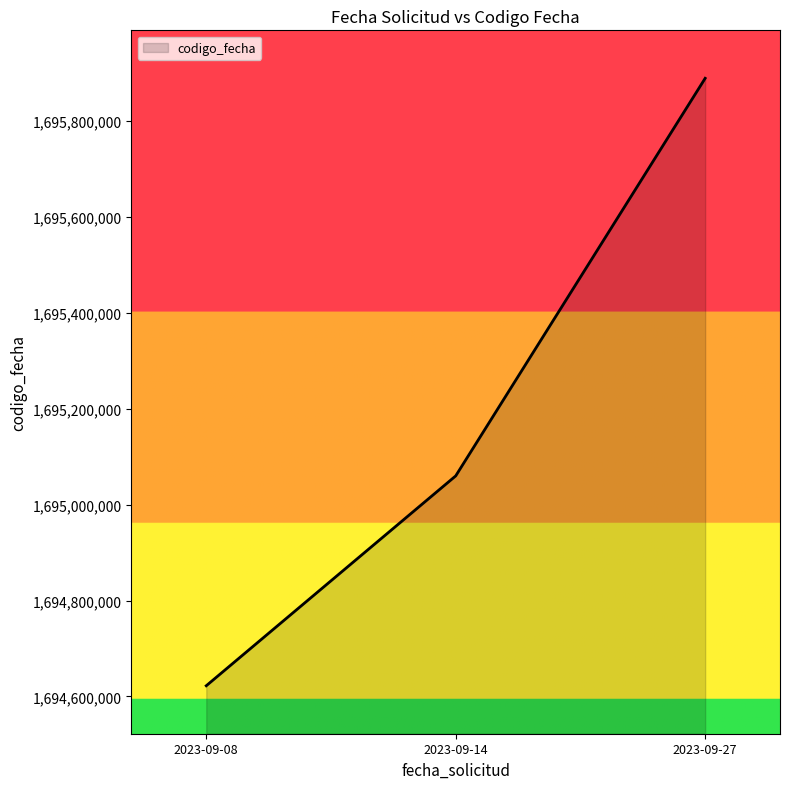

Is it true that the value at 2023-09-08 is 1694622331?

True